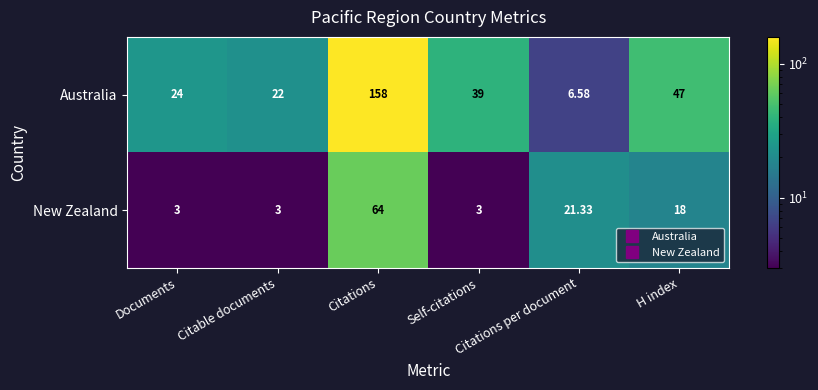

Rank the series by their maximum value, from highest to lowest.

Australia, New Zealand